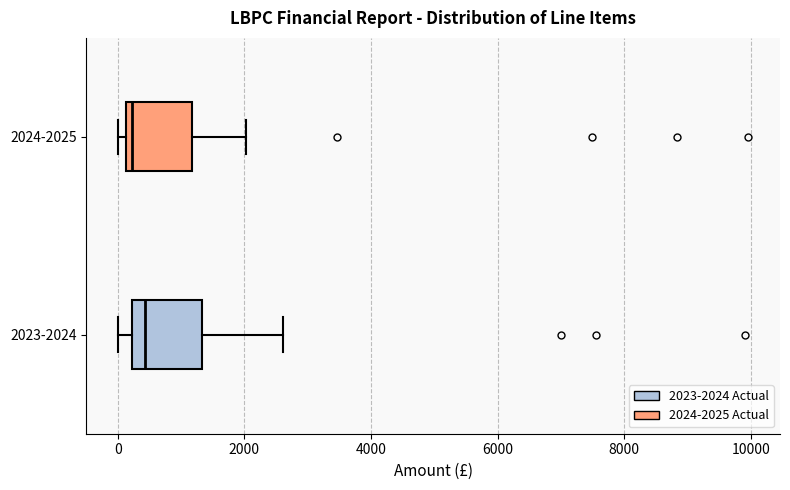

Reading bottom to top, transcribe this box plot: for each box, give where its median line is, the range the box spans, and where its two whiskers end, as read against the x-axis. The values are not printed on the chart, so give them approximately, as read against the axis.

2023-2024: median 400, box 200 to 1400, whiskers 0 to 2600
2024-2025: median 200 (just right of the box's left edge), box 200 to 1200, whiskers 0 to 2000